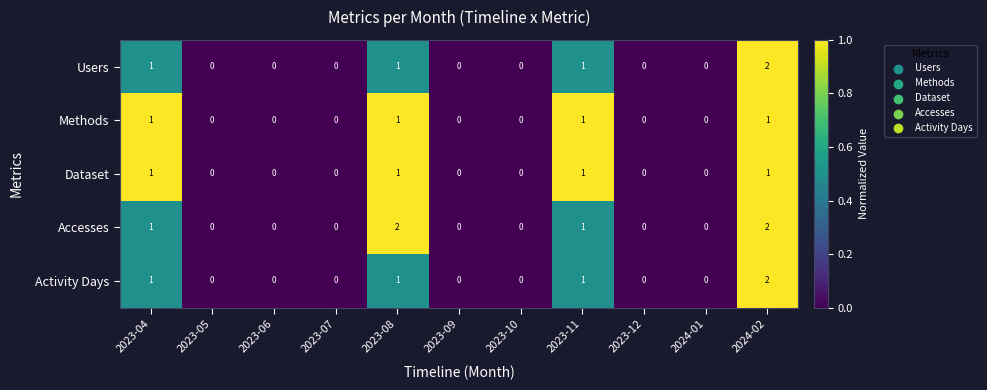

Which series has the largest total across all categories?

Accesses